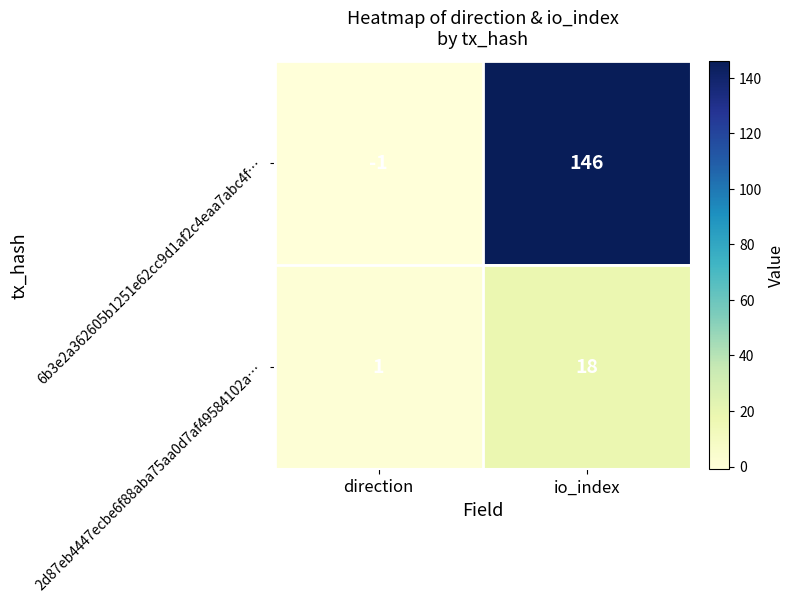

The value of 6b3e2a362605b1251e62cc9d1af2c4eaa7abc4f… at direction is -1. True or false?

True